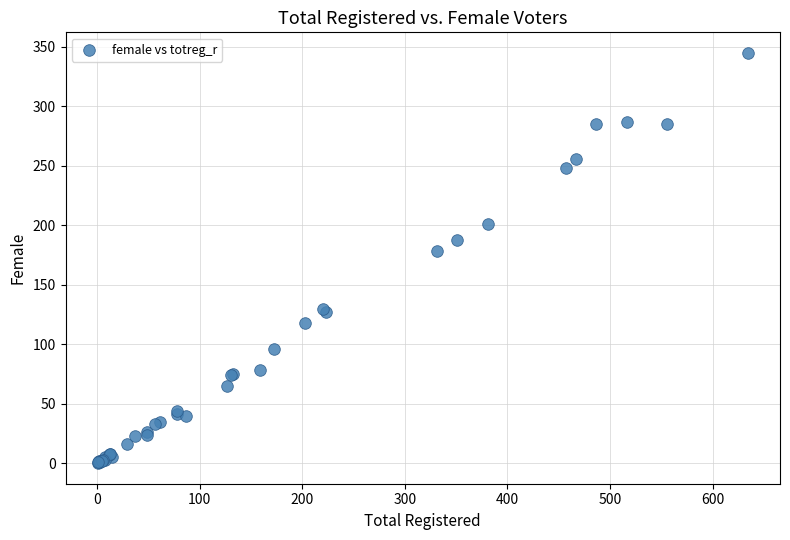

What Y value in the scatter plot is closest to 172?

178